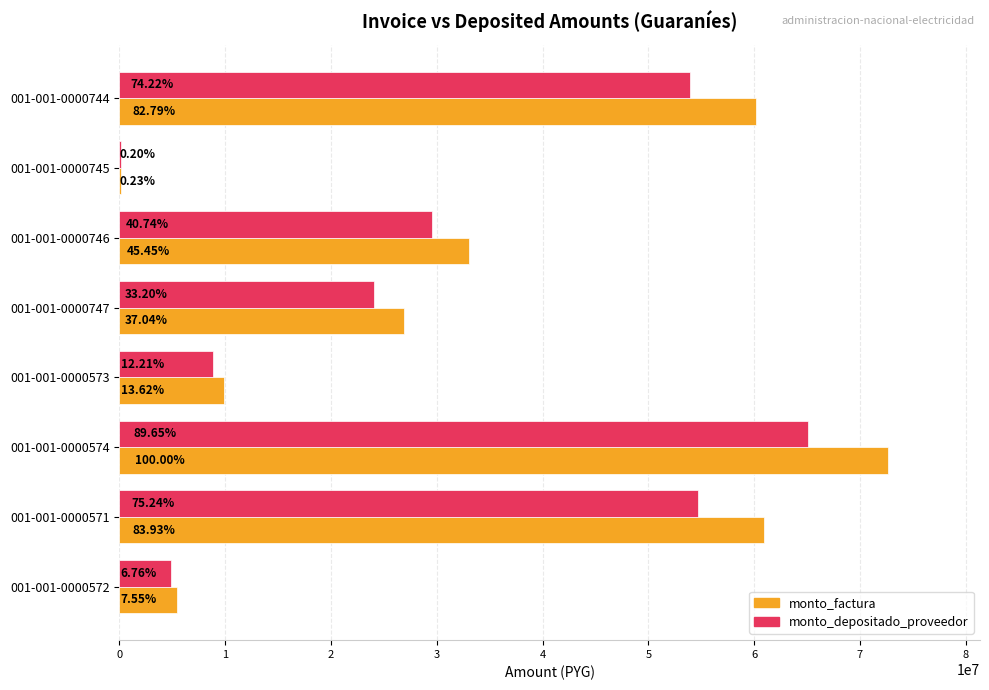

What is the sum of all monto_factura values?

269168934